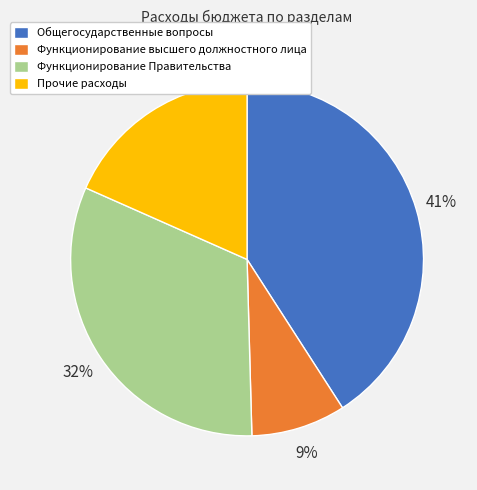

What percentage is the Общегосударственные вопросы slice, to the nearest percent?

41%